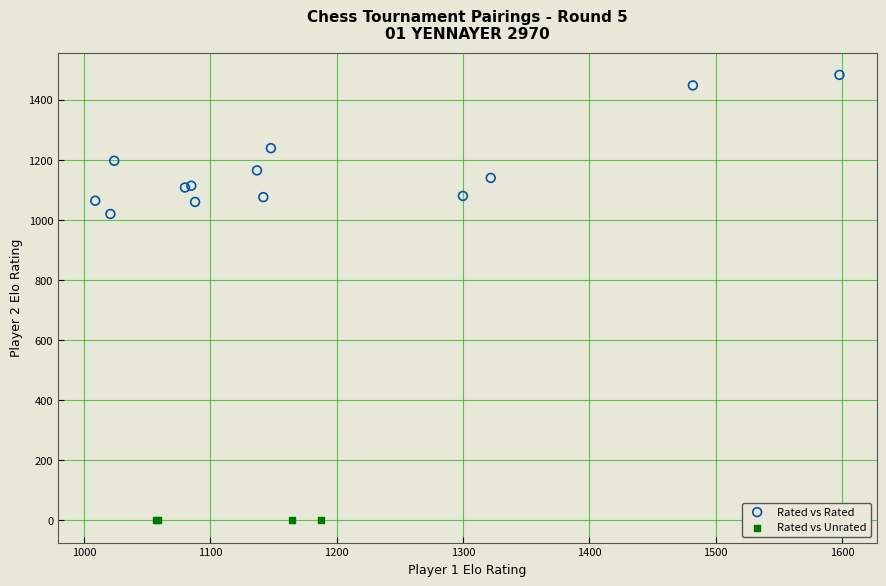

Which series contains the highest Y value?

Rated vs Rated